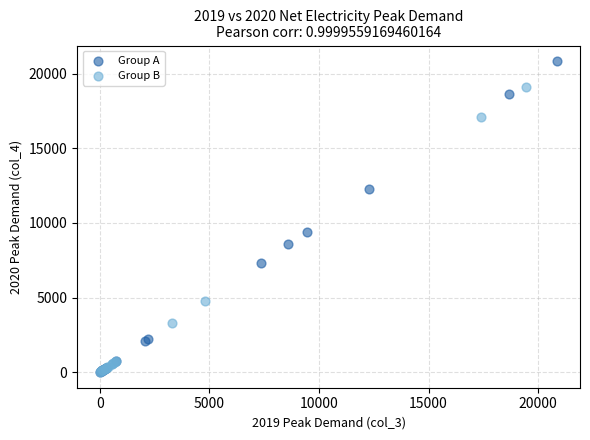

Which series reaches the maximum Y coordinate?

Group A